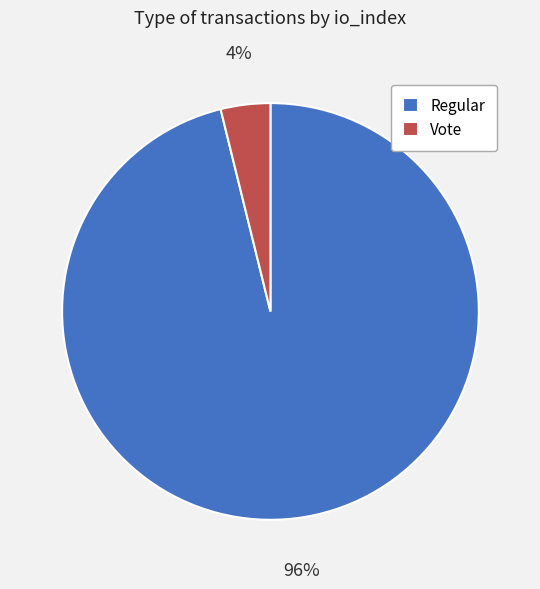

Which category accounts for the majority?

Regular